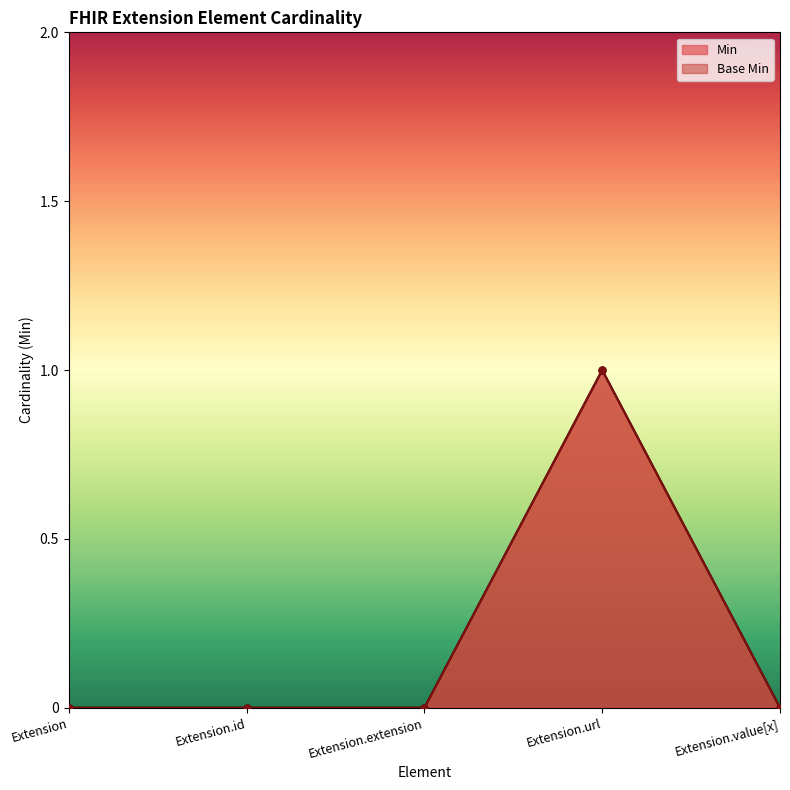

Which series has the largest total across all categories?

Min